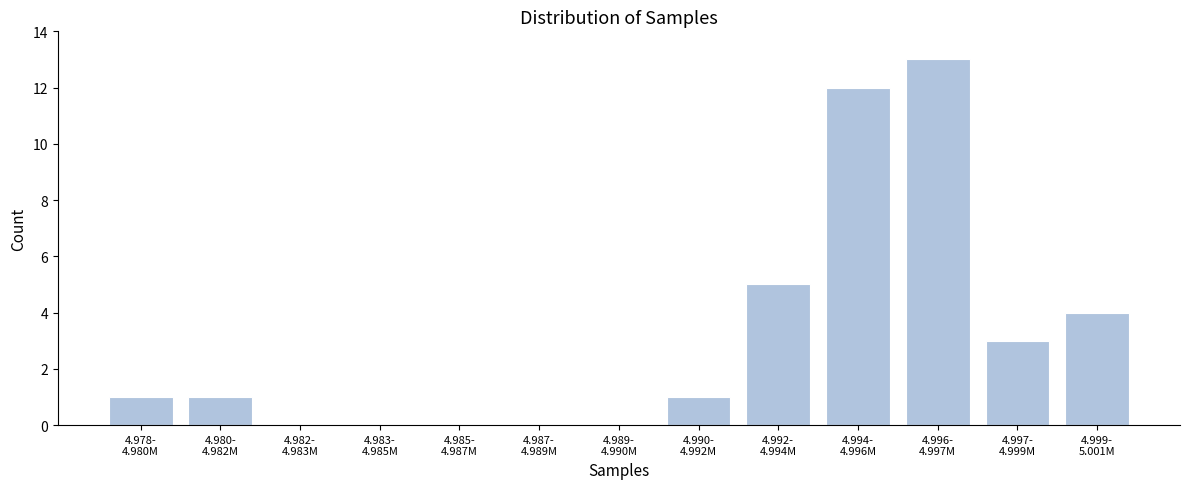

What is the sum of all values?

40